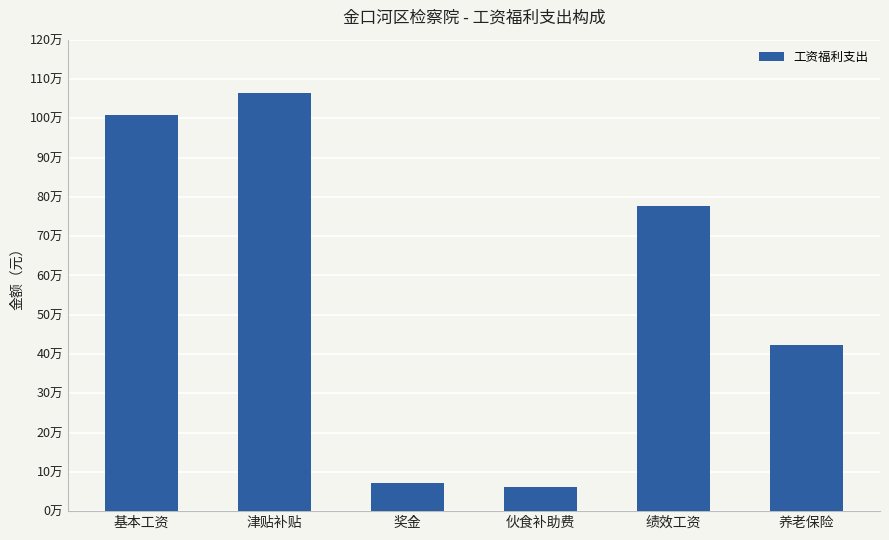

What is the difference between the second highest and second lowest values?

936899